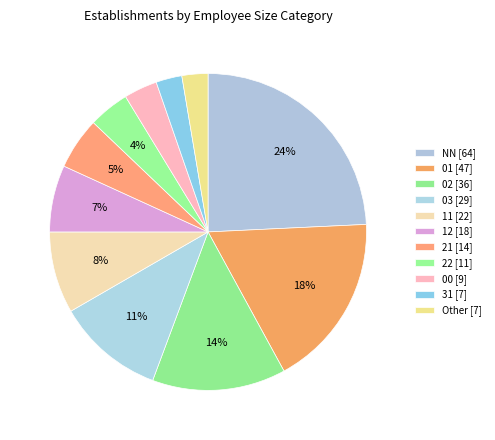

Which category has the biggest portion of the pie?

NN